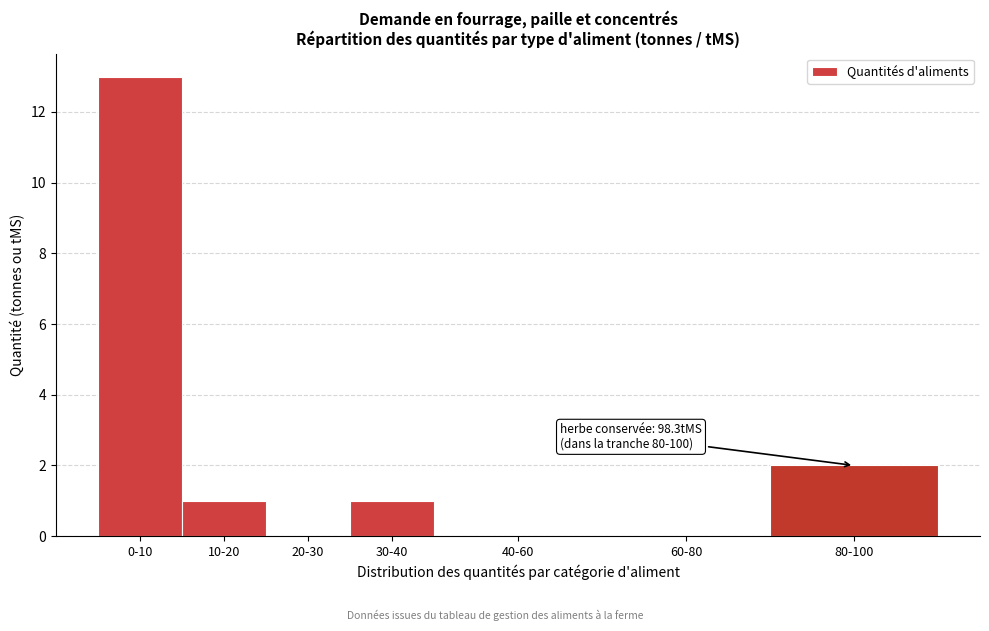

Reading left to right, transcribe all the data shown in this chart.

0-10=13	10-20=1	20-30=0	30-40=1	40-60=0	60-80=0	80-100=2